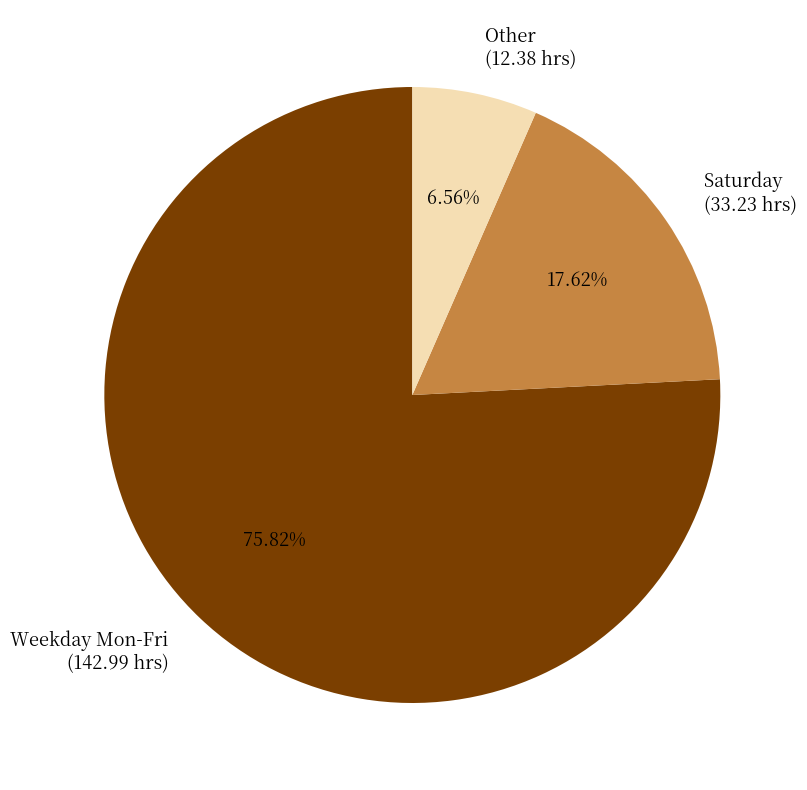

How many slices are in this pie chart?

3